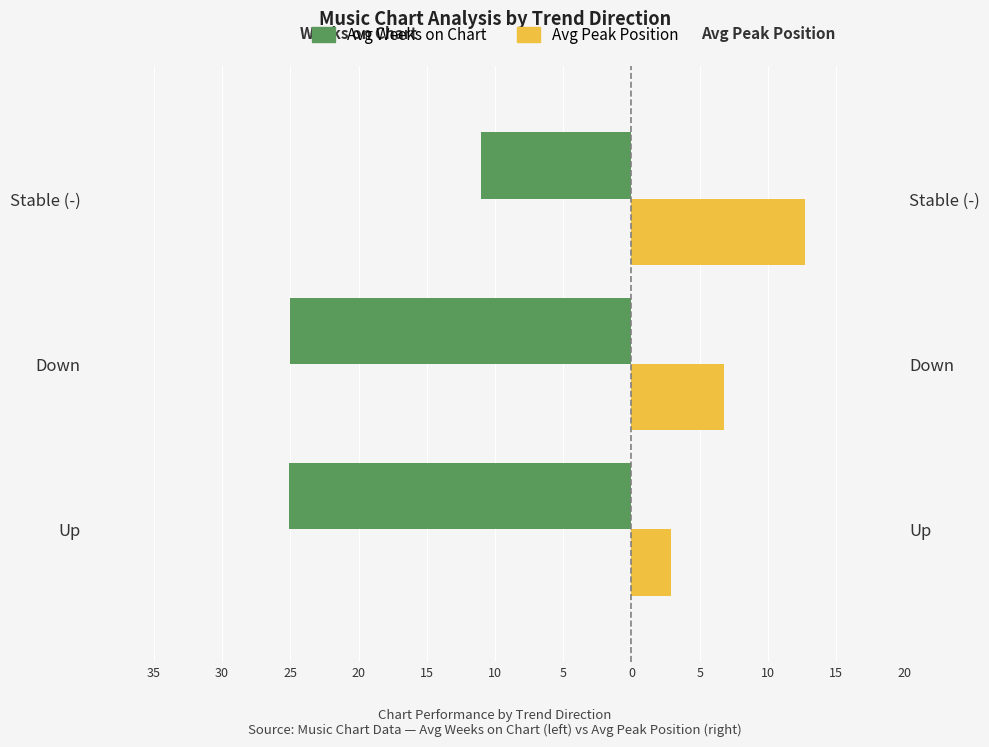

What are all the series names shown in the legend?

Avg Weeks on Chart, Avg Peak Position